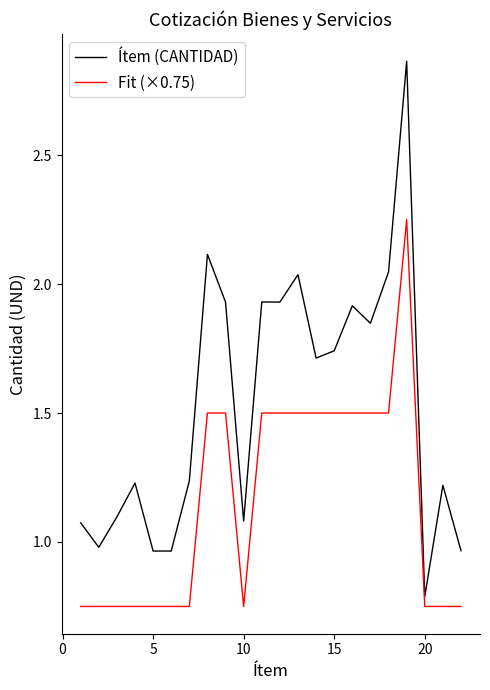

Which series has the largest total across all categories?

Ítem (CANTIDAD)